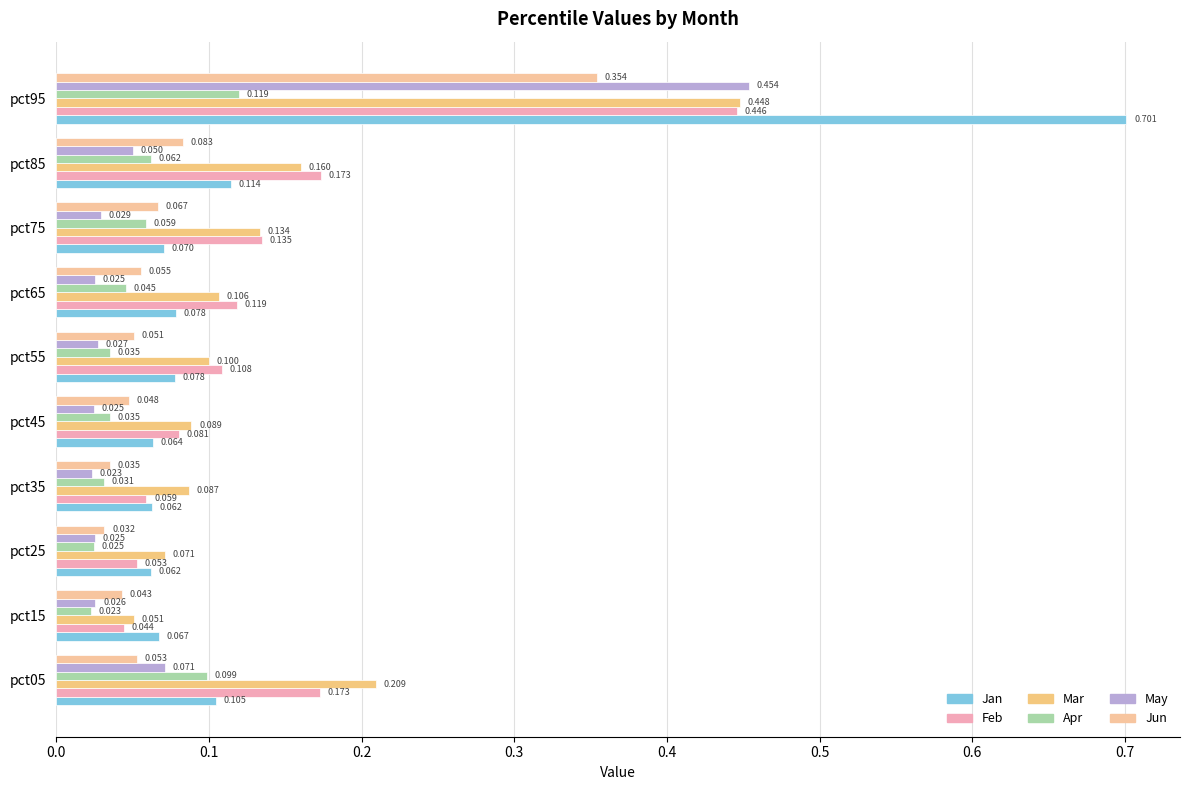

What is the average value of the Apr series?

0.1